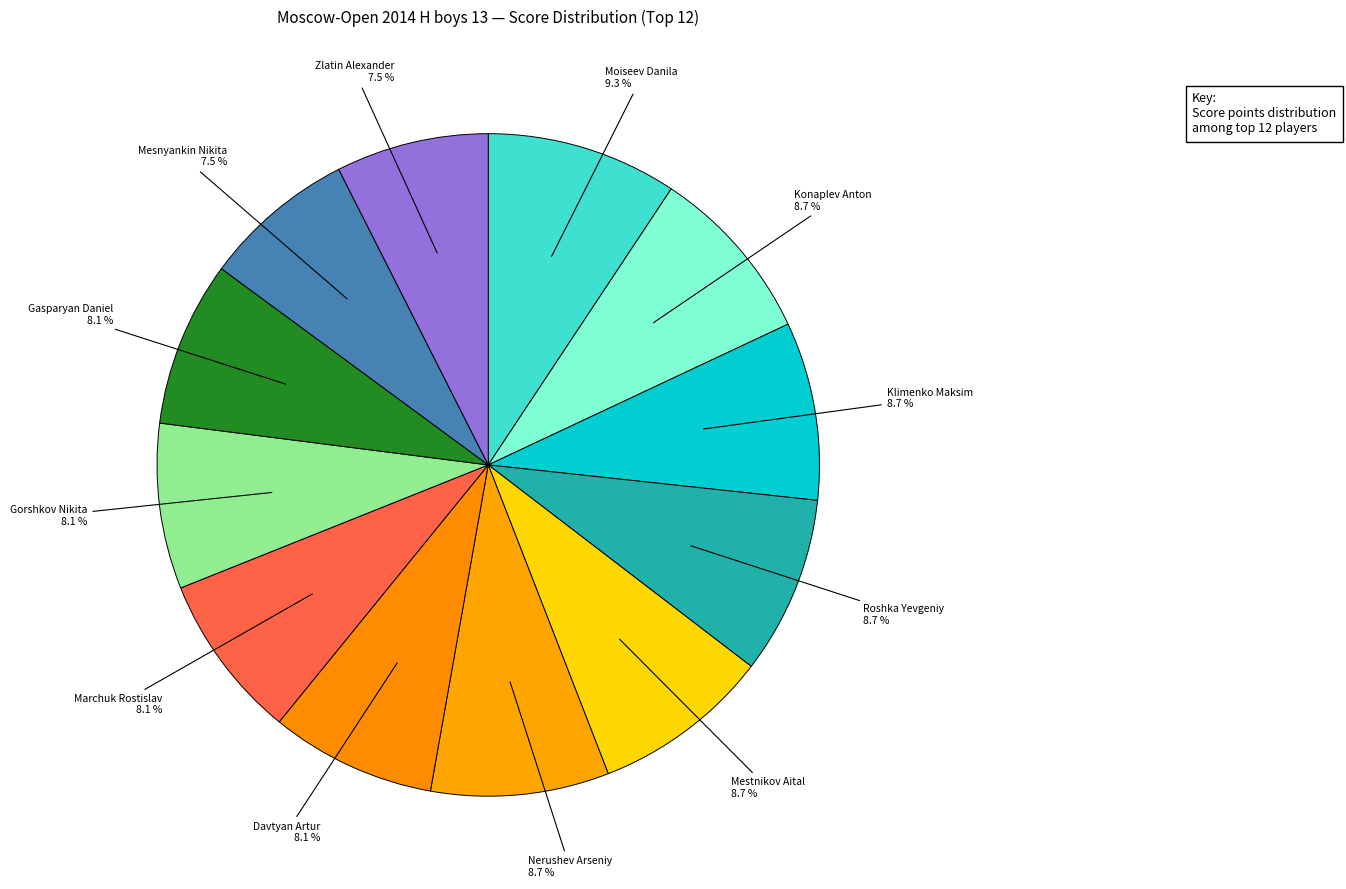

Is there a majority slice in this chart?

No